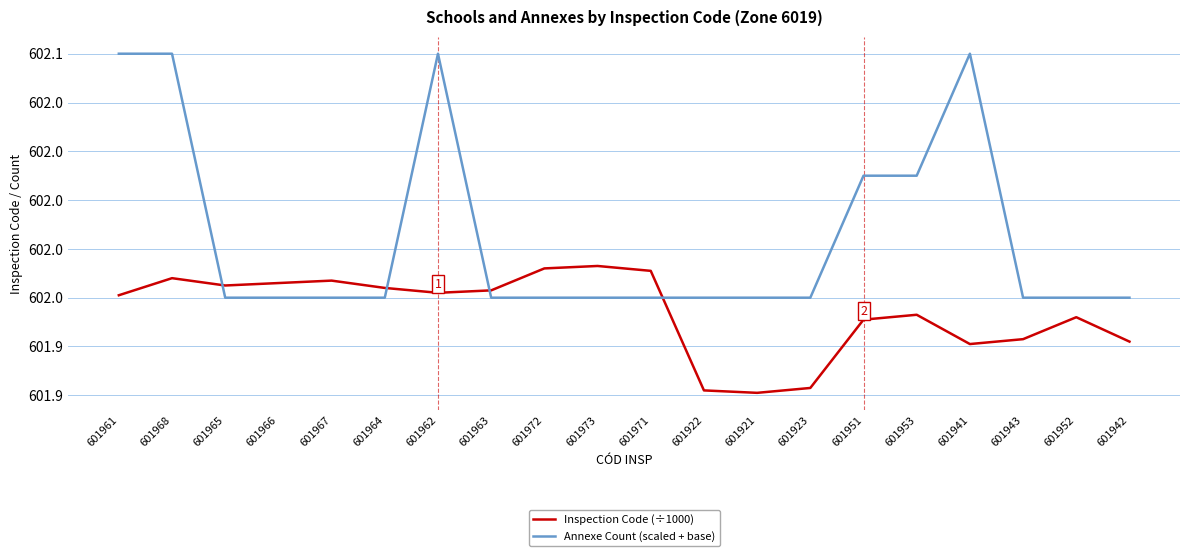

Where is Annexe Count (scaled + base) nearest to the value 602?

601951